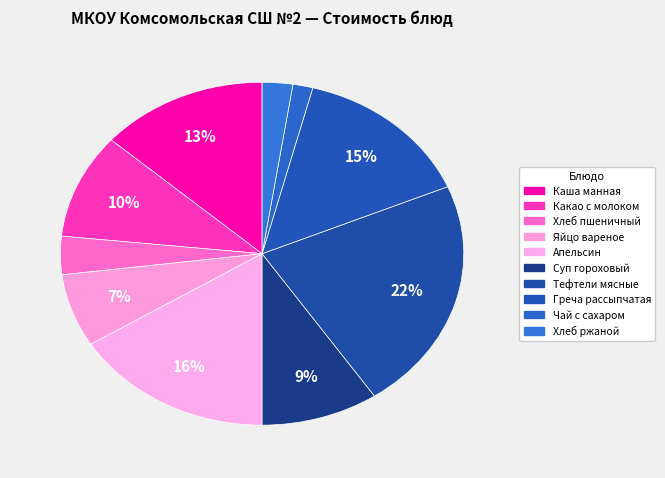

To the nearest percent, what portion does Хлеб пшеничный represent?

4%